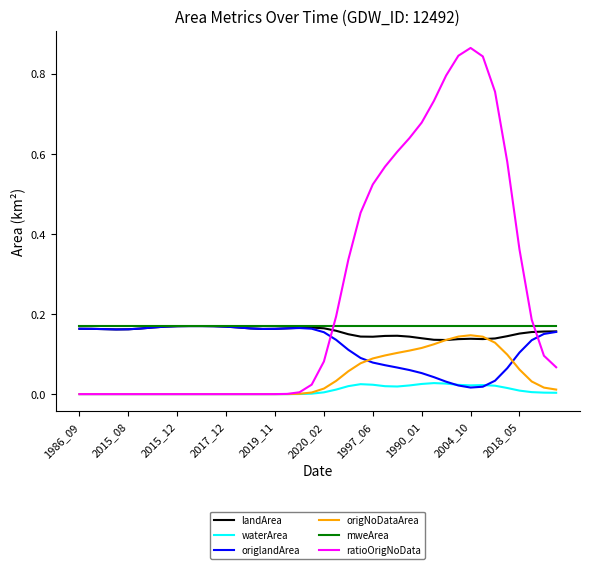

In origNoDataArea, how many points are higher than both neighbors (excluding endpoints)?

1